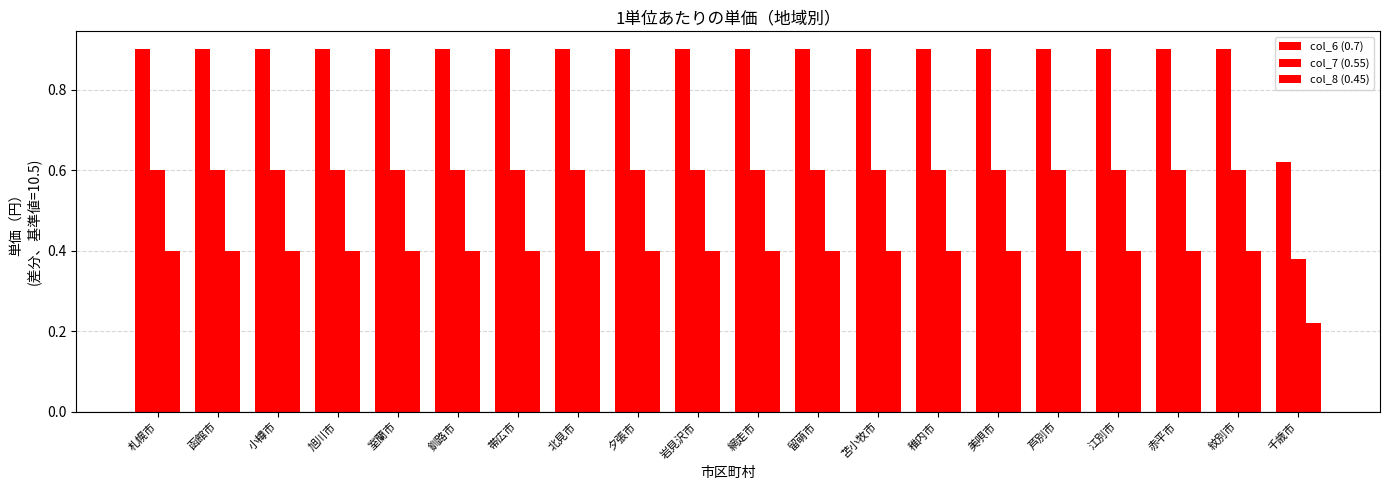

What is the value of the col_7 (0.55) bar at the 6th from the left?

0.6